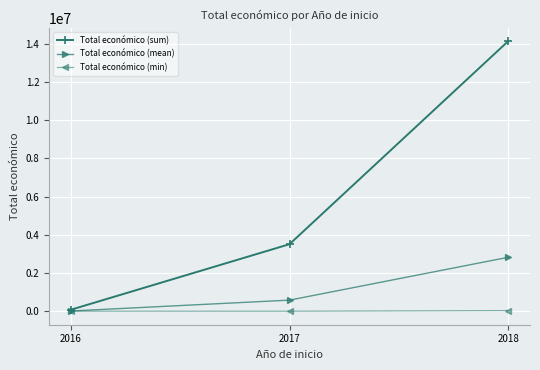

What is the greatest value displayed?

14130541.0